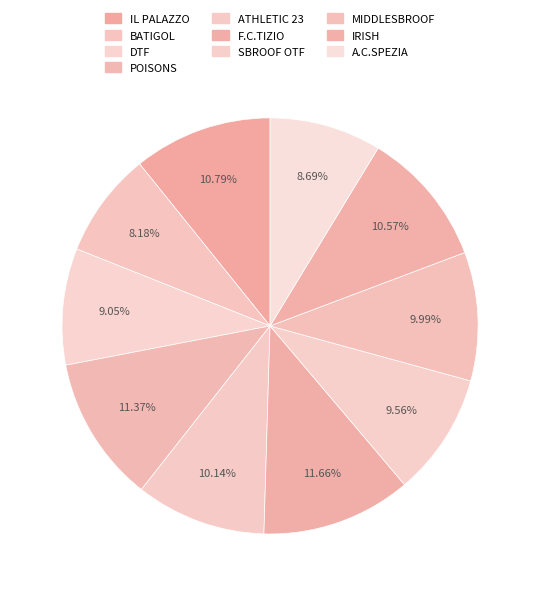

To the nearest percent, what is the difference between the IRISH and F.C.TIZIO slice percentages?

1%